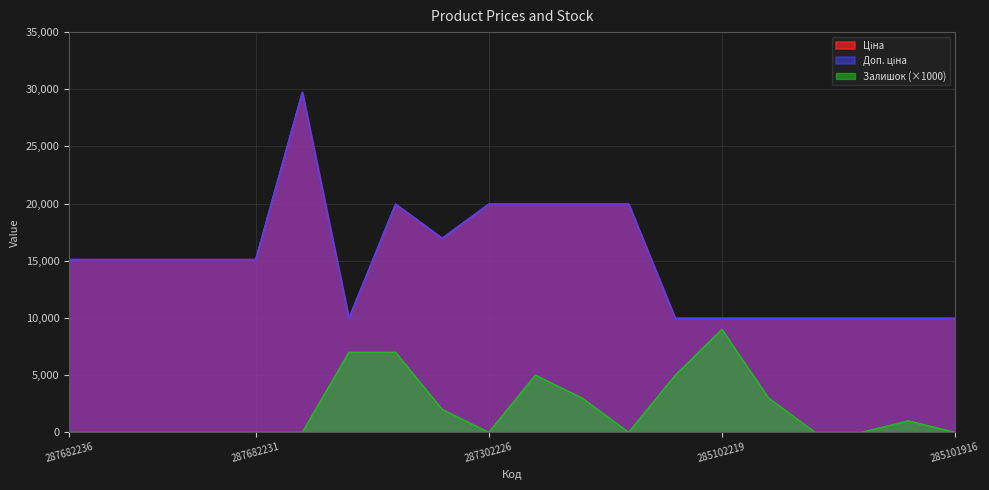

True or false: Доп. ціна and Залишок intersect in this chart.

False